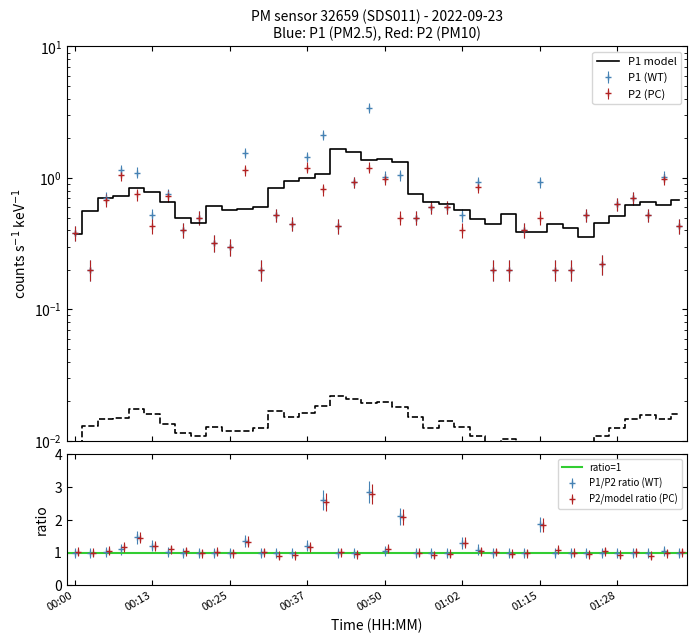

Where is the first local minimum for P1?

00:03